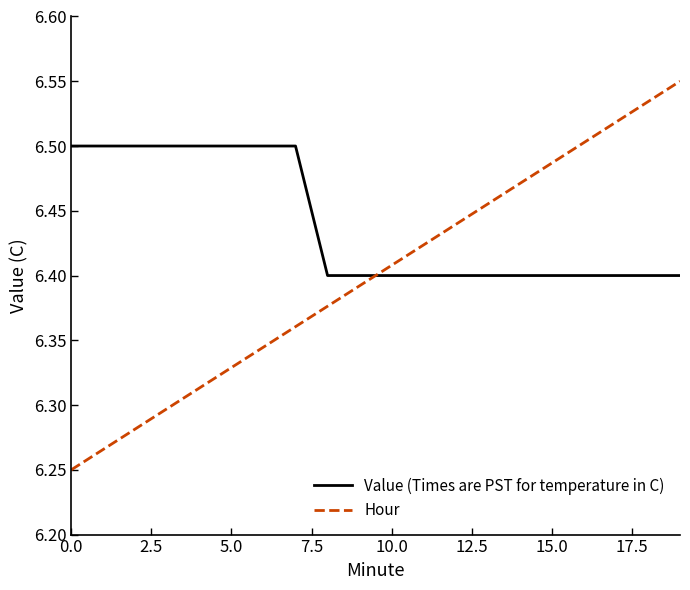

What is the sum of all Value (Times are PST for temperature in C) values?

128.8